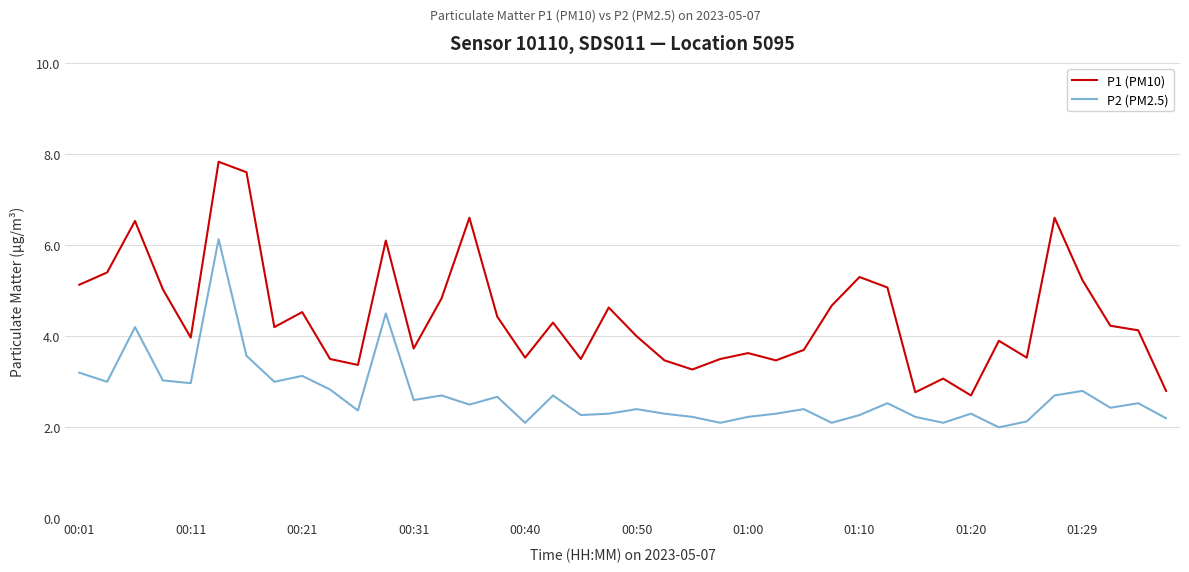

What is the maximum value shown in the chart?

7.8